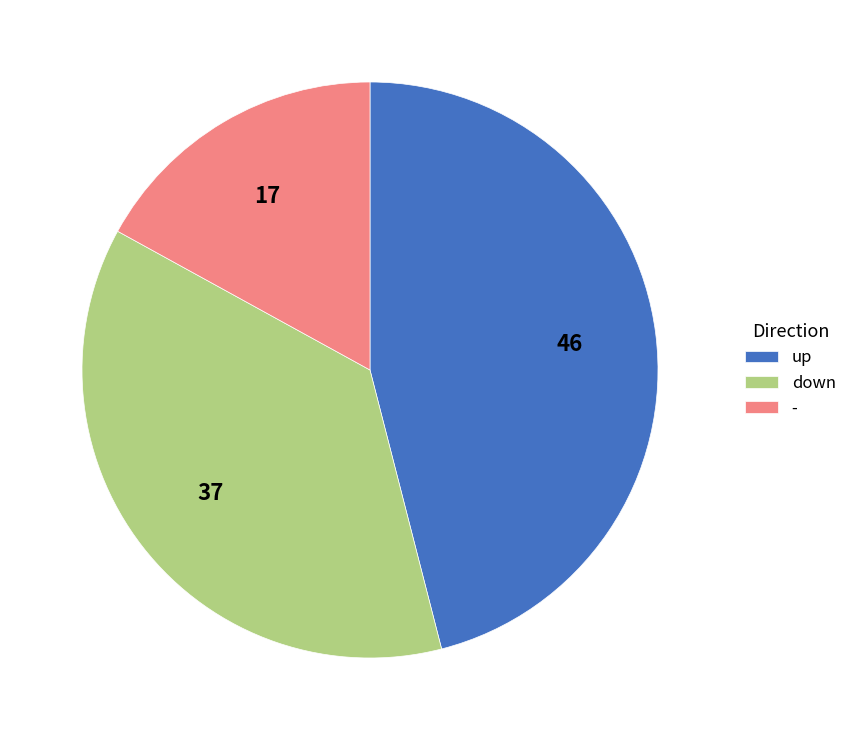

Rank the categories by value from highest to lowest.

up, down, -